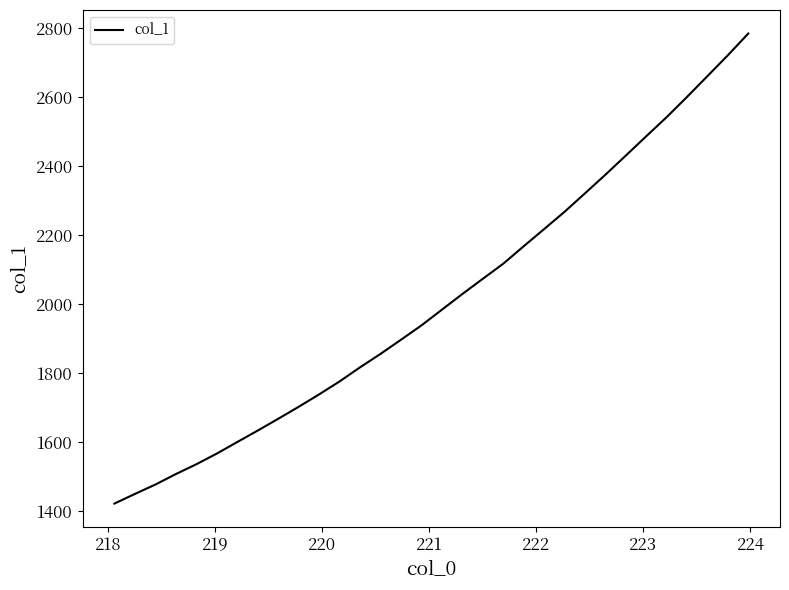

What is the smallest value displayed?

1422.6